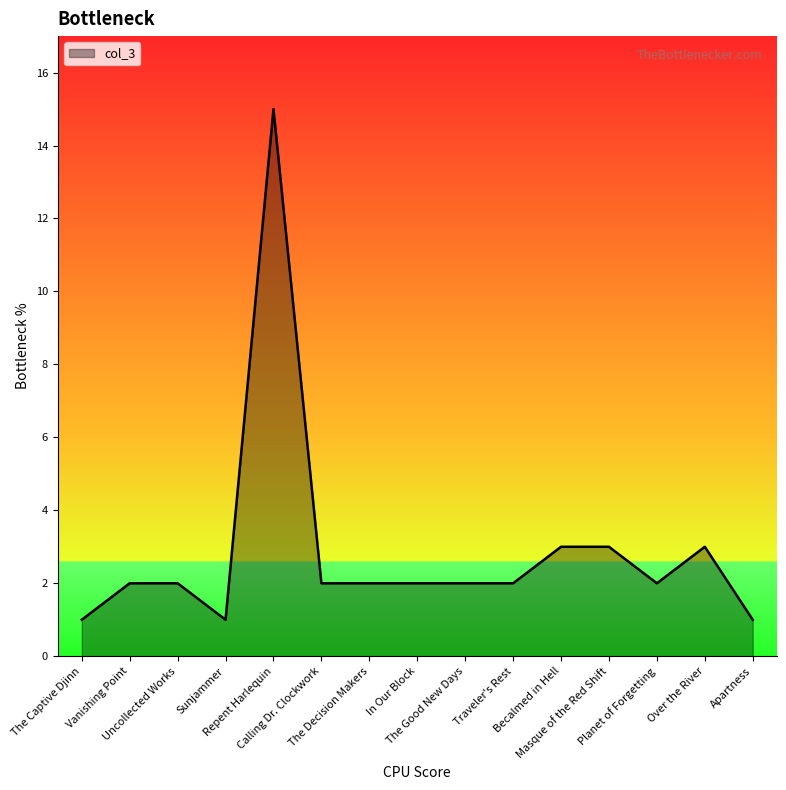

What is the difference between the maximum and minimum values?

14